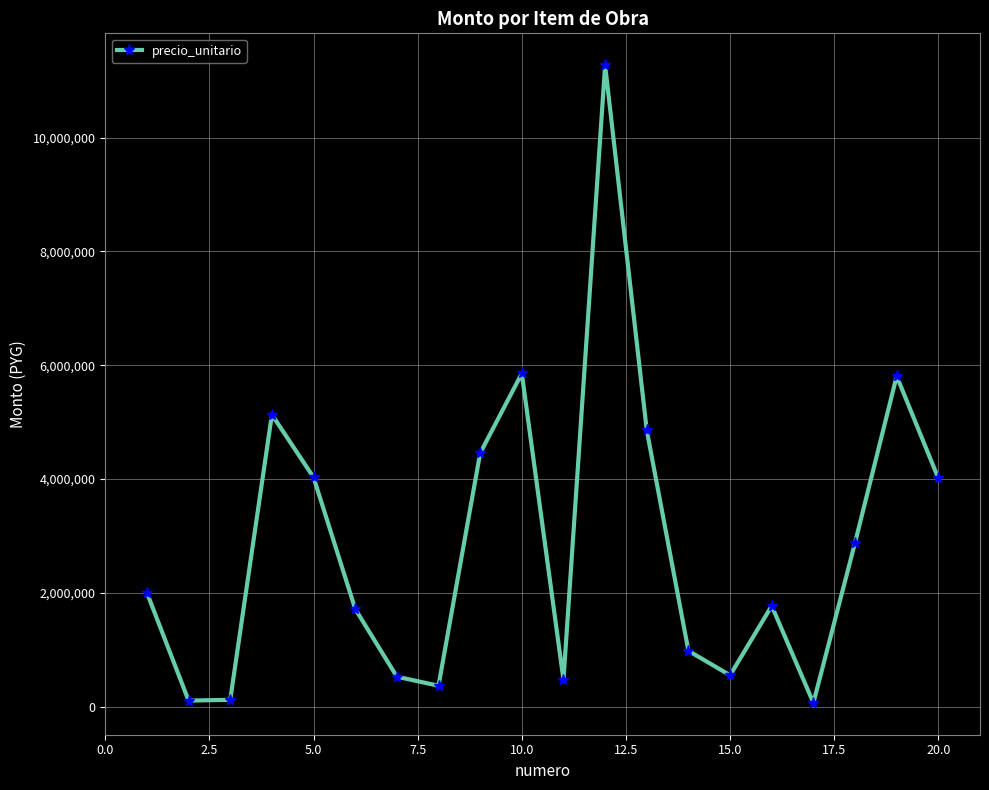

True or false: the data has more than 0 interior local peaks.

True